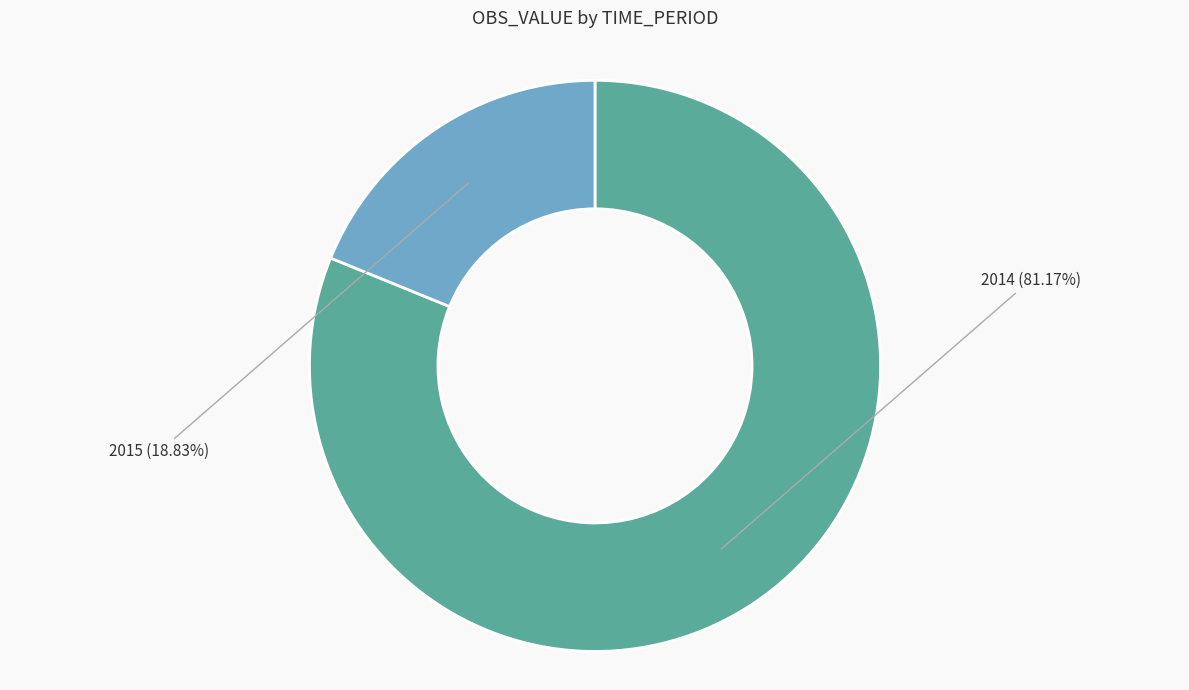

Does 2015 represent more than half of the total?

No